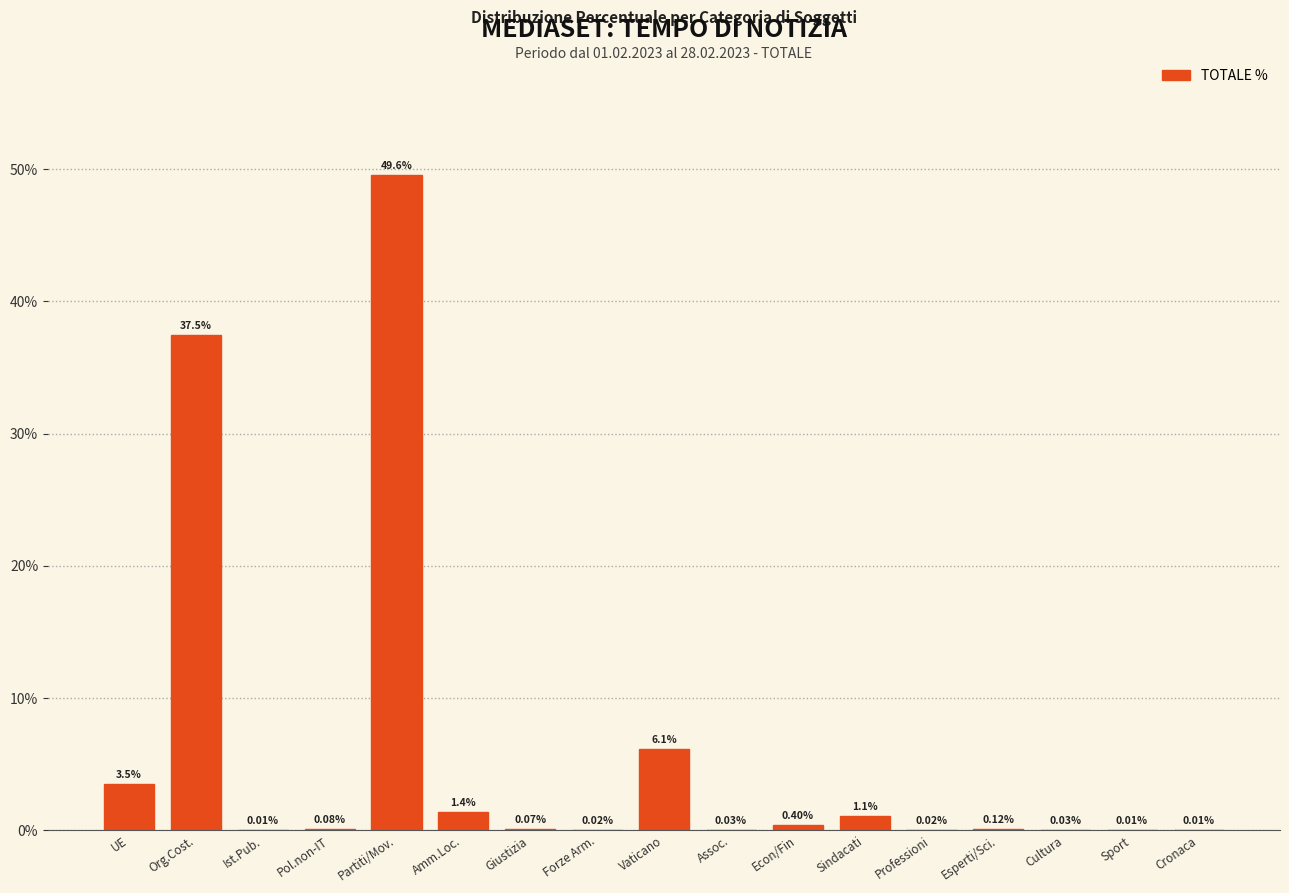

What is the sum of the values at Assoc. and Econ/Fin?

0.4